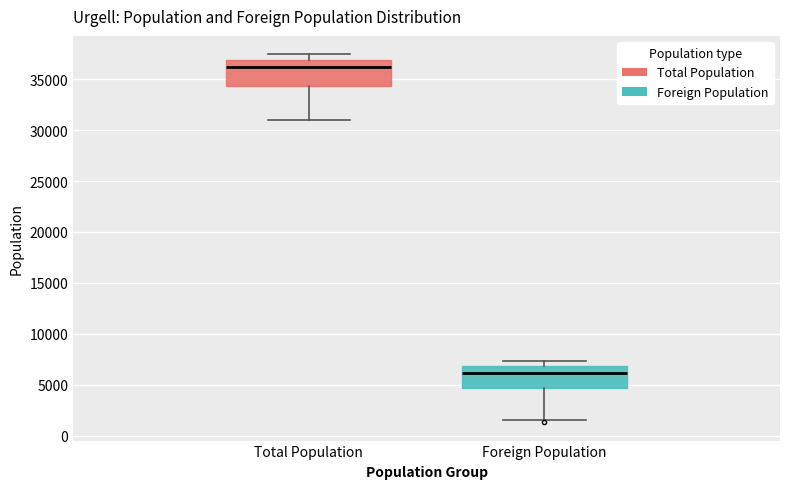

Reading left to right, transcribe this box plot: for each box, give where its median line is, the range the box spans, and where its two whiskers end, as read against the y-axis. The values are not printed on the chart, so give them approximately, as read against the axis.

Total Population: median 36000, box 34500 to 37000, whiskers 31000 to 37500
Foreign Population: median 6000, box 4500 to 7000, whiskers 1500 to 7500